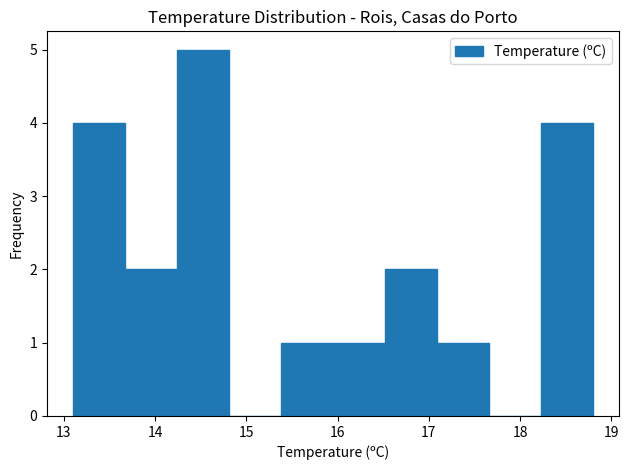

Reading left to right, list every bar in this chart as the range it spans on the x-axis followed by its height. Neither the bar edges nor the heights are printed on the chart, so give them approximately, as read against the axes.

13.10 to 13.67: 4
13.67 to 14.24: 2
14.24 to 14.81: 5
14.81 to 15.38: 0
15.38 to 15.95: 1
15.95 to 16.52: 1
16.52 to 17.09: 2
17.09 to 17.66: 1
17.66 to 18.23: 0
18.23 to 18.80: 4